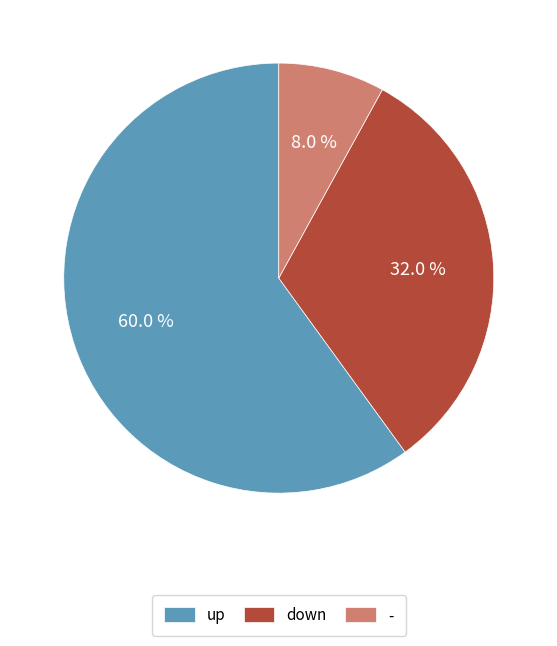

Count the number of slices in the pie.

3